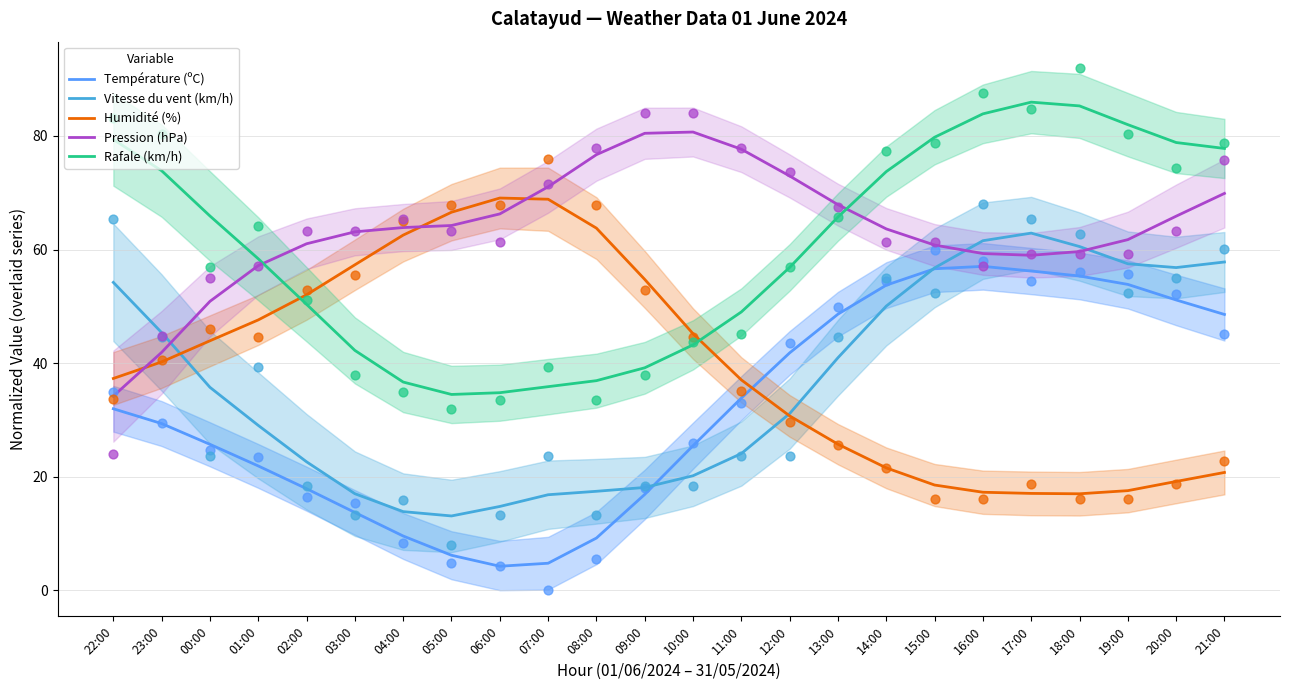

Which series has the largest Y range (max minus min)?

Température (ºC)